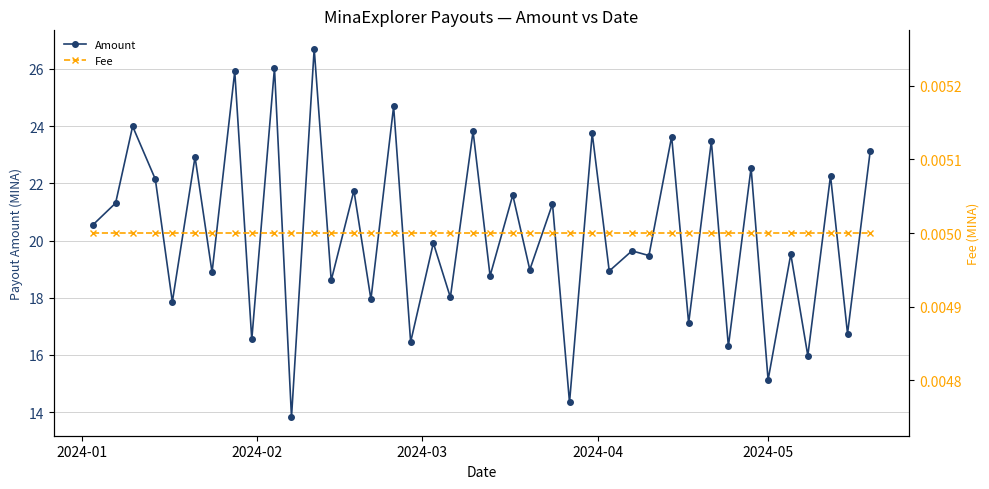

Does the chart display data point markers on the line(s)?

Yes